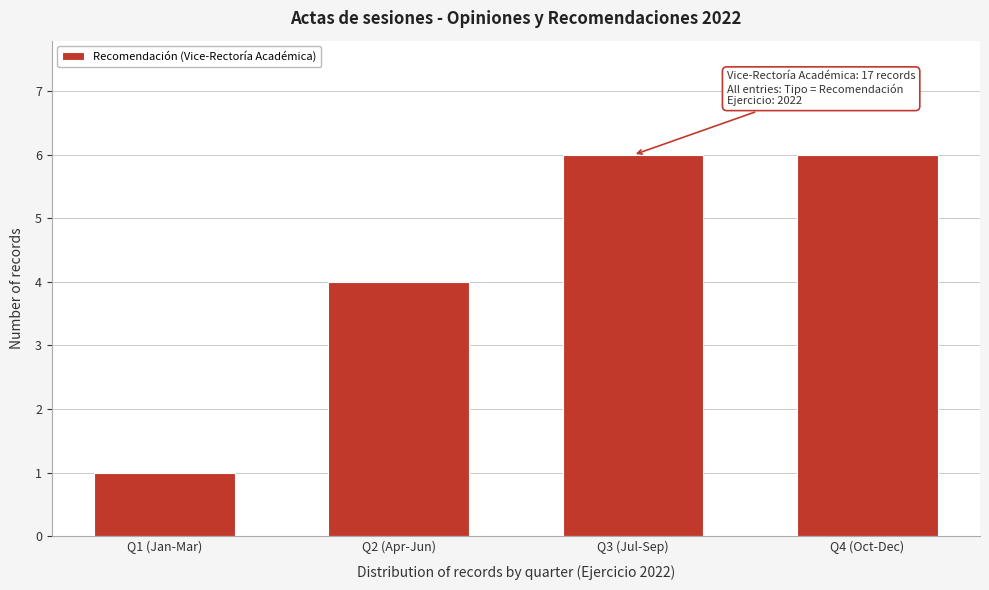

Reading left to right, transcribe all the data shown in this chart.

Q1 (Jan-Mar)=1	Q2 (Apr-Jun)=4	Q3 (Jul-Sep)=6	Q4 (Oct-Dec)=6